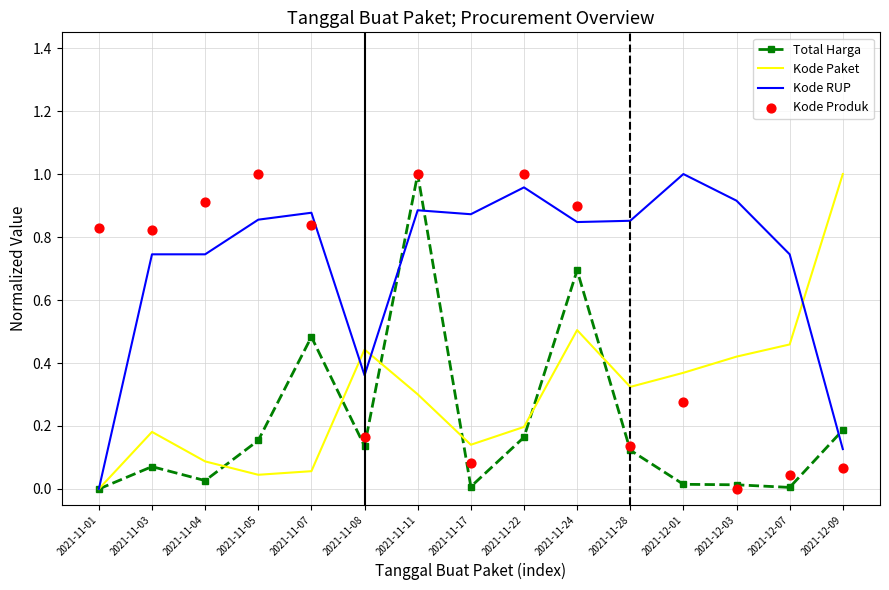

Is the value of Kode Produk at 2021-11-07 greater than the value of Kode Paket at 2021-11-24?

Yes